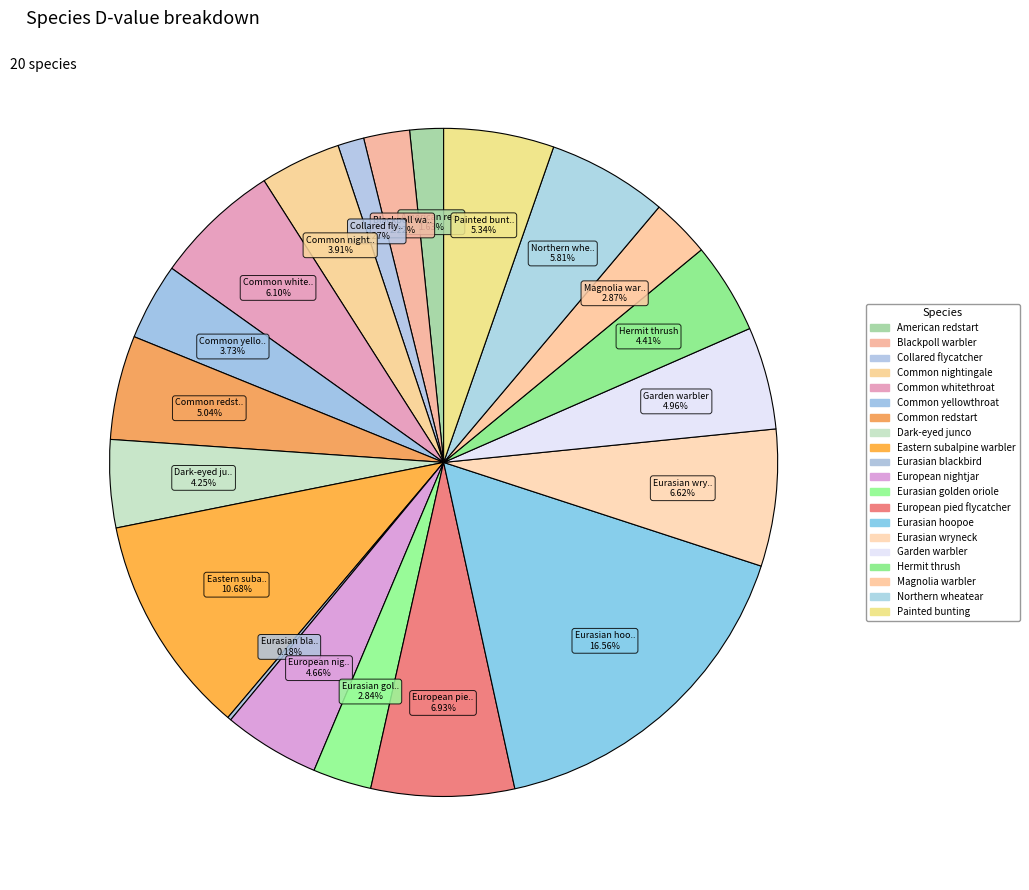

What percentage do Common nightingale and Eastern subalpine warbler together represent?

14.6%